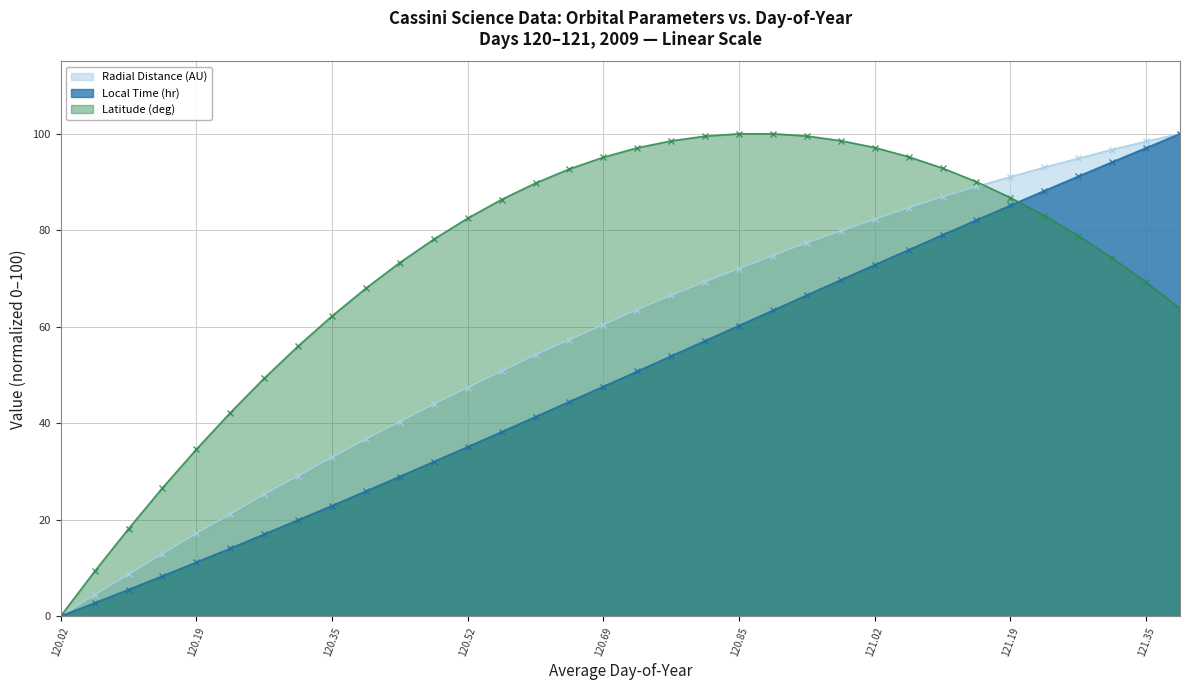

What is the total value across all series at 120.52?

165.0